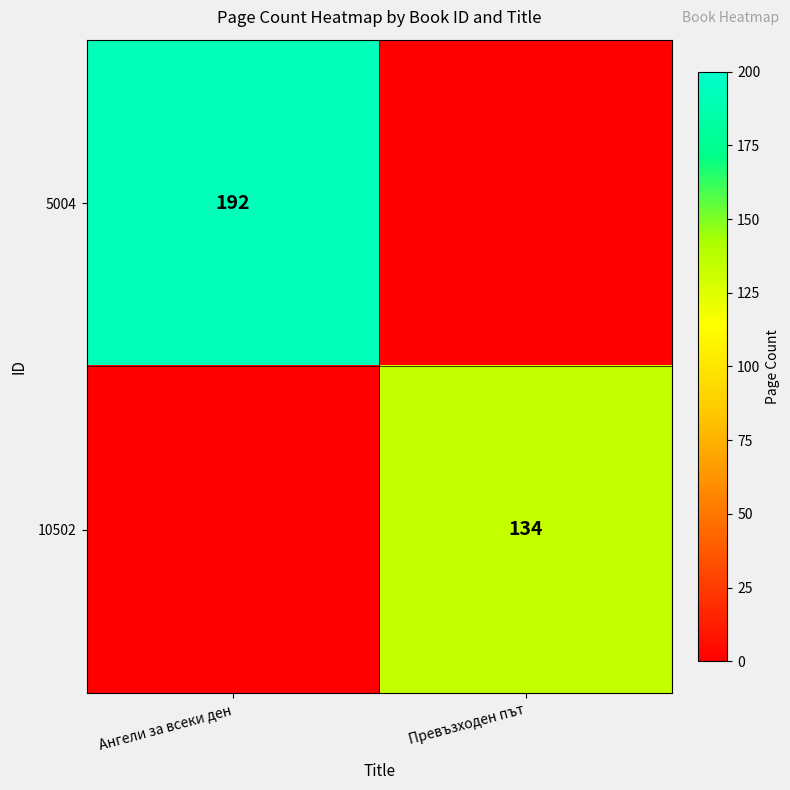

At which category does the chart reach its peak across all series?

Ангели за всеки ден